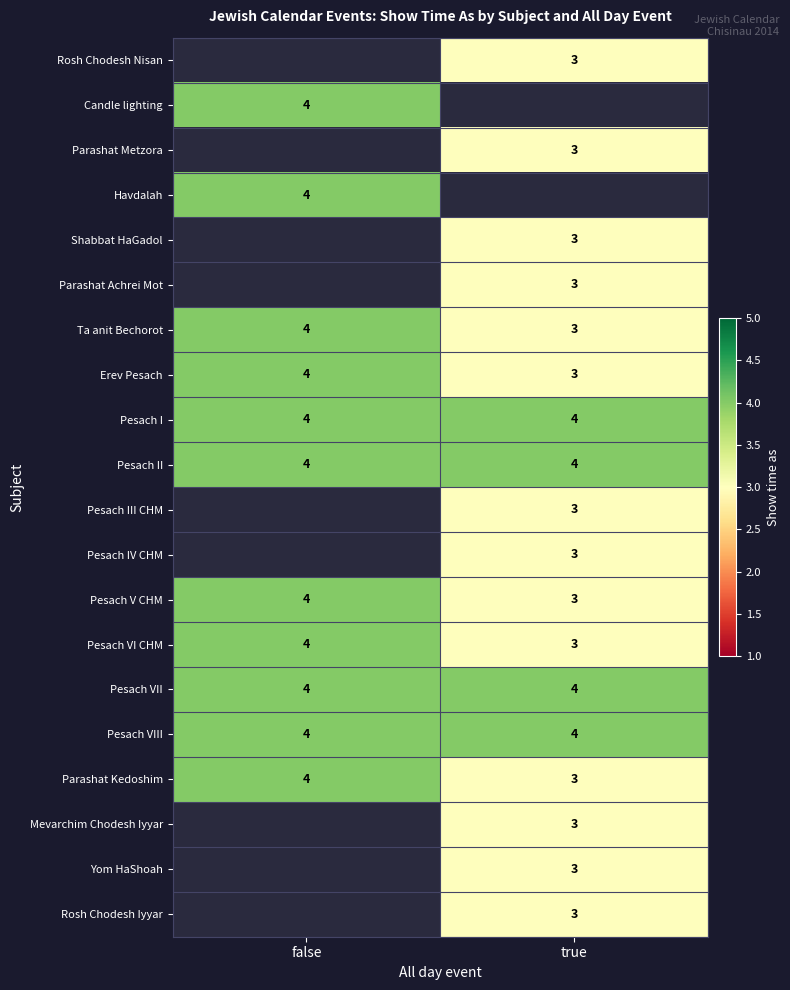

The value of Havdalah at false is 4. True or false?

True